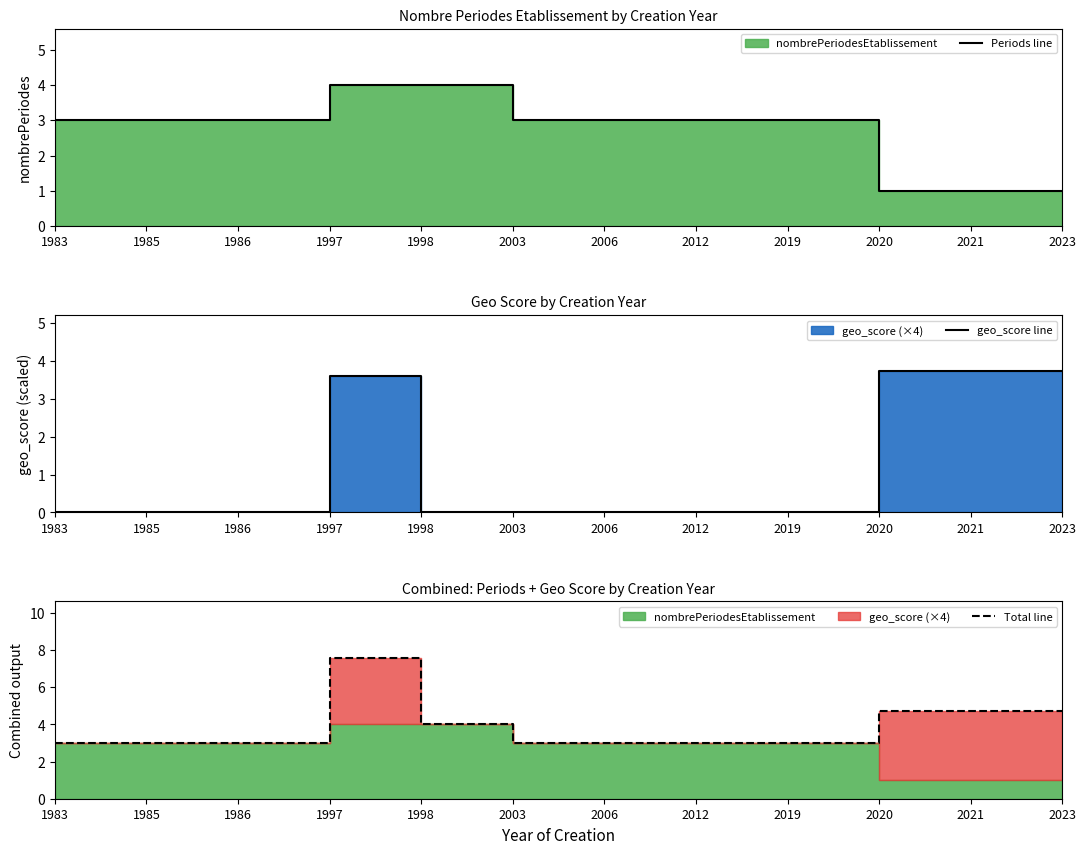

Which series ends up on top after the final intersection of Periods line and geo_score line?

geo_score line